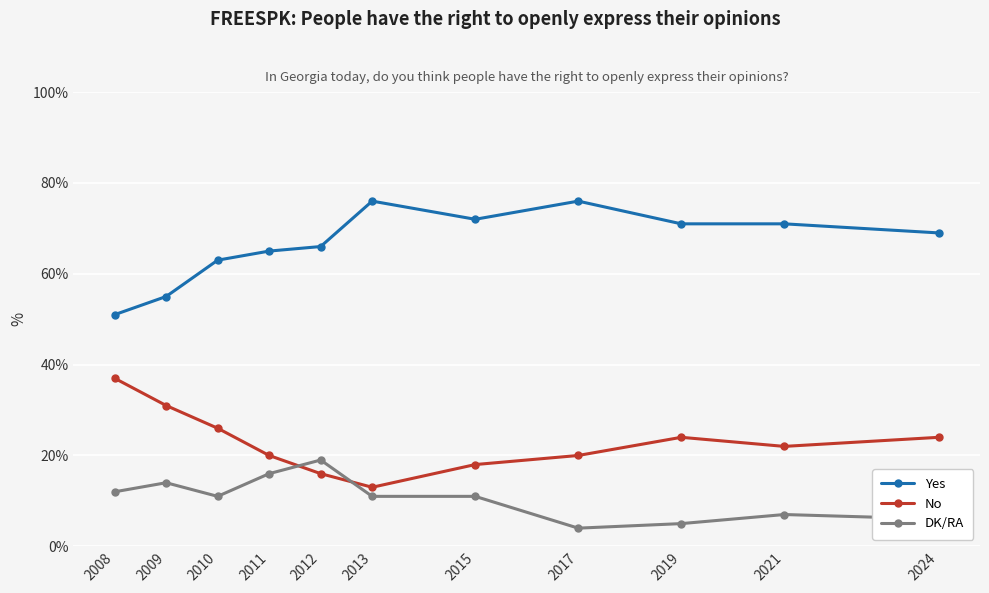

True or false: No has more than 0 interior local peaks.

True